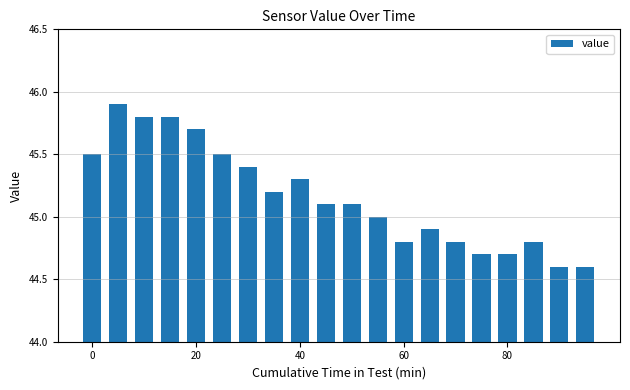

What is the value of the 15th bar from the left?

44.8